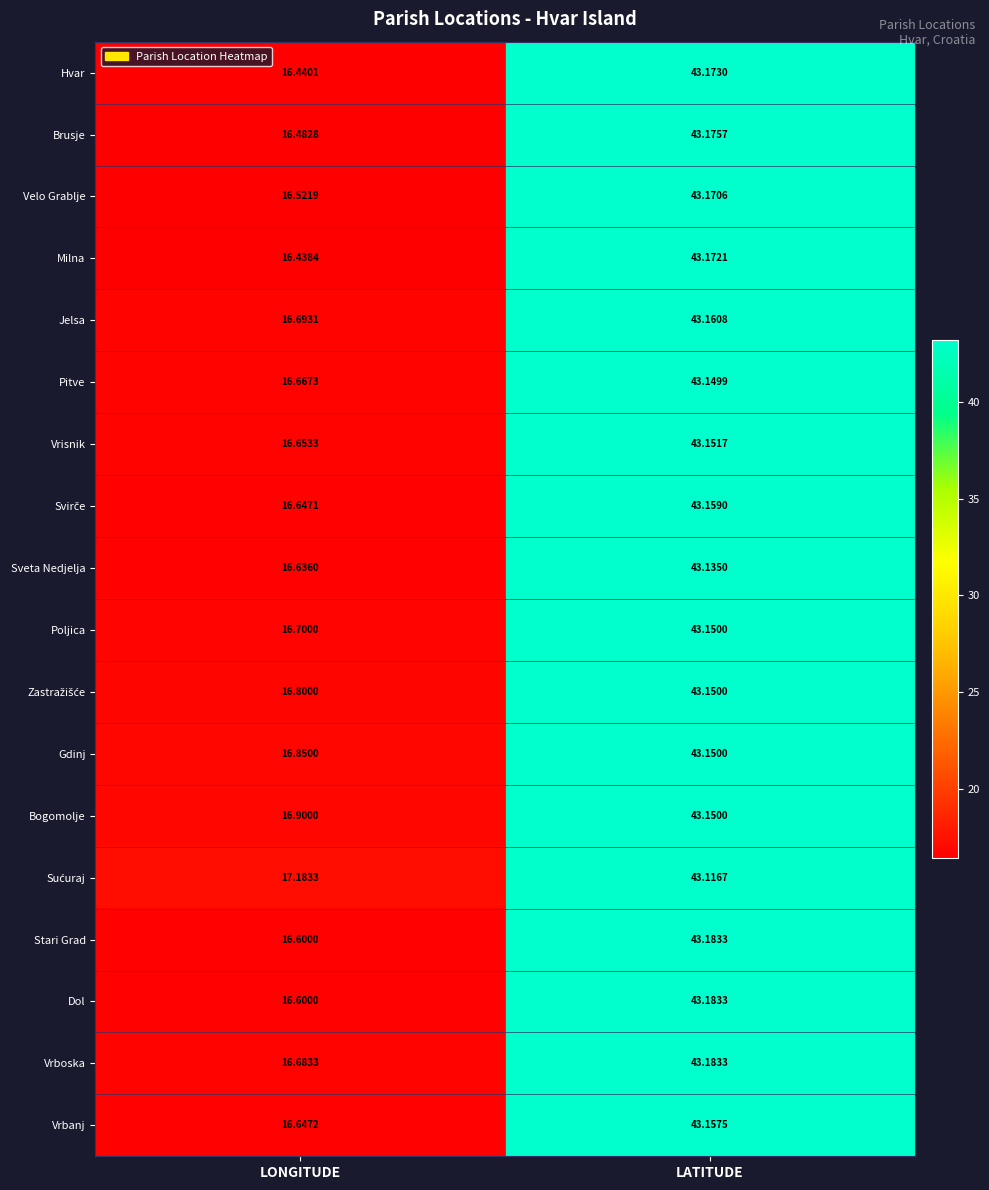

What is the maximum value shown in the chart?

43.2